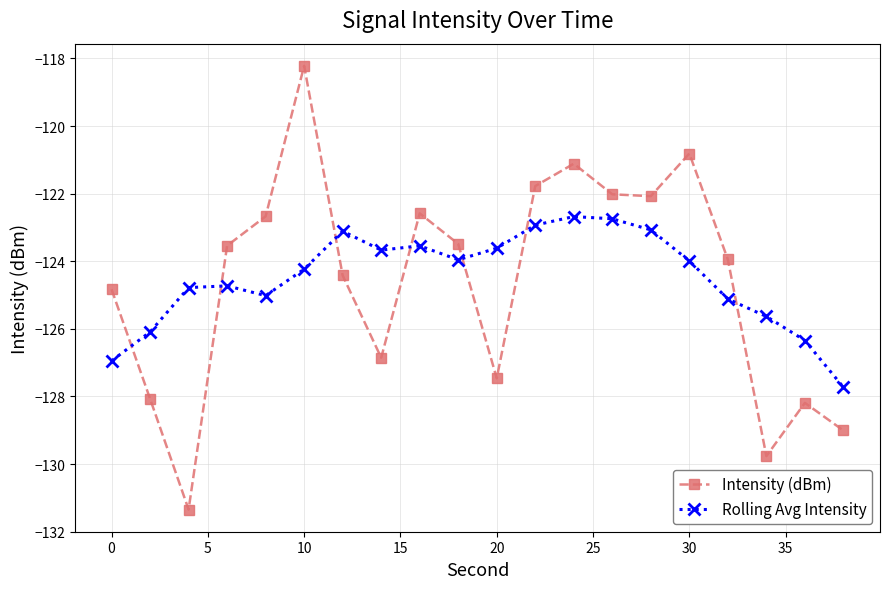

What is the minimum value shown in the chart?

-131.3